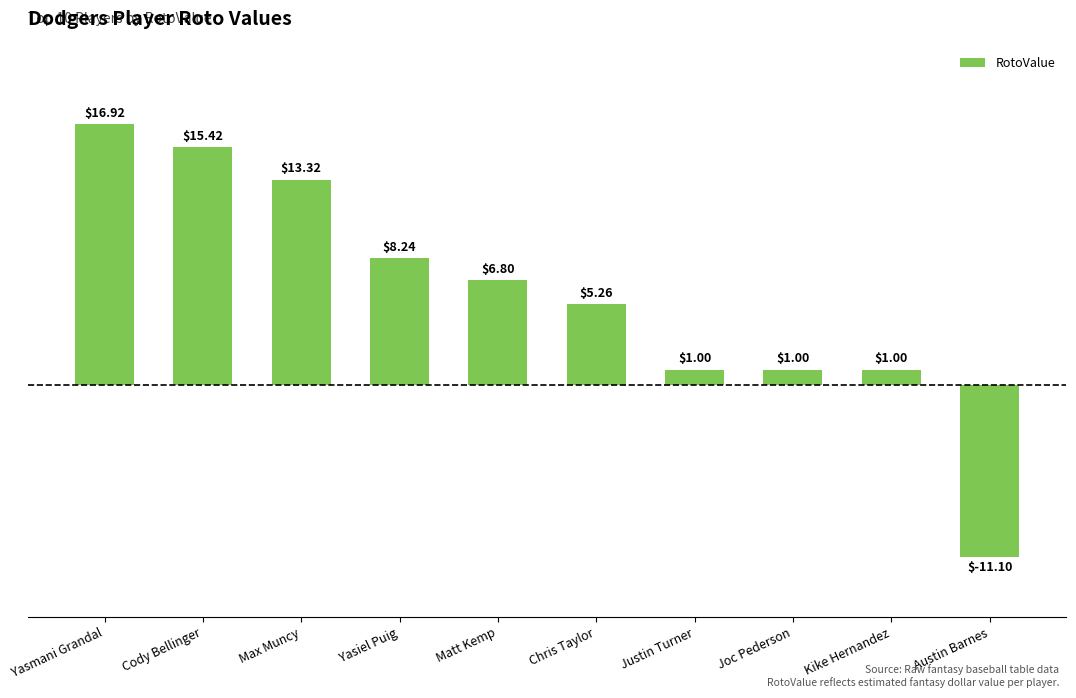

How many bars are there in total?

10